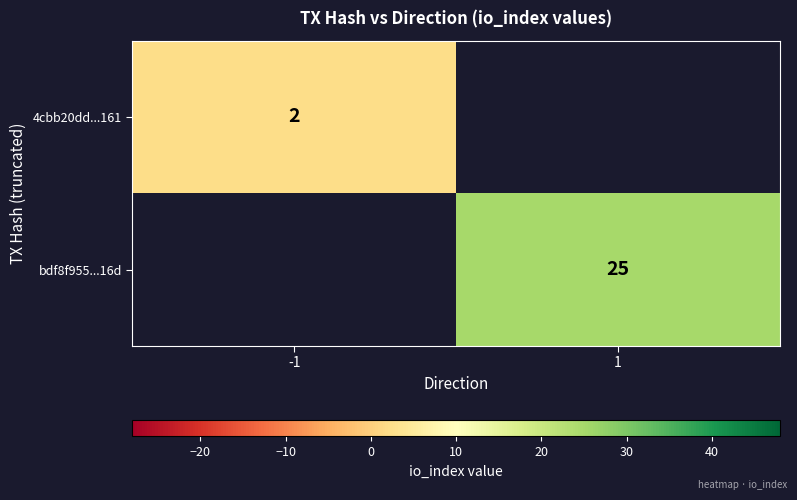

Is it true that bdf8f955...16d equals 39 at 1?

False